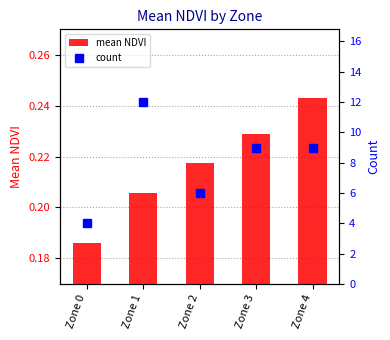

Does the chart contain stacked bars?

No